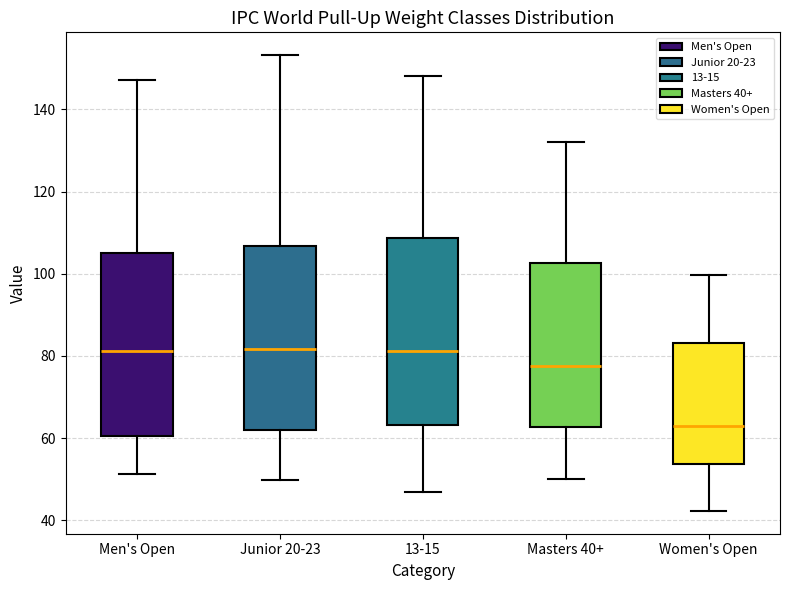

Which box has the lowest median line?

Women's Open